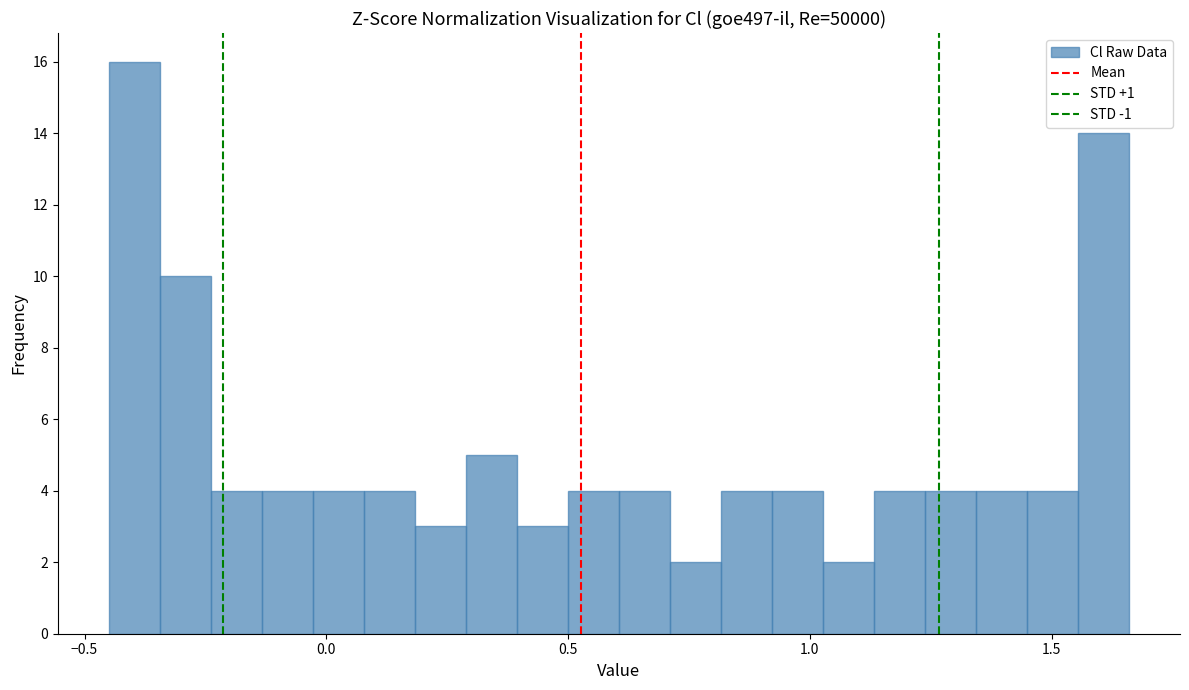

Around what value on the x-axis is the tallest bar? Give the approximate position of its centre, as read against the axis.

-0.40